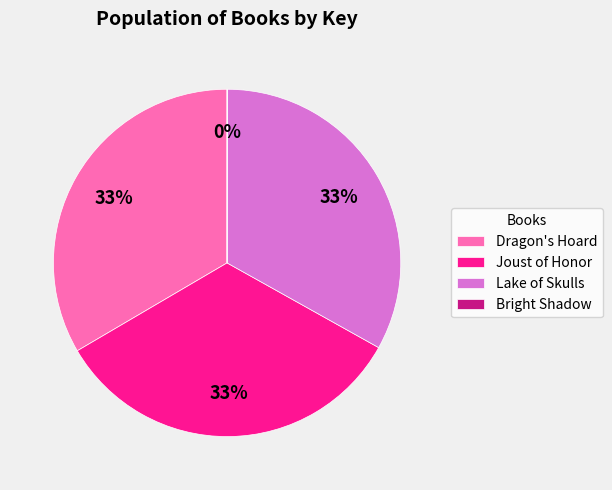

The Lake of Skulls slice represents 28% of the pie. True or false?

False